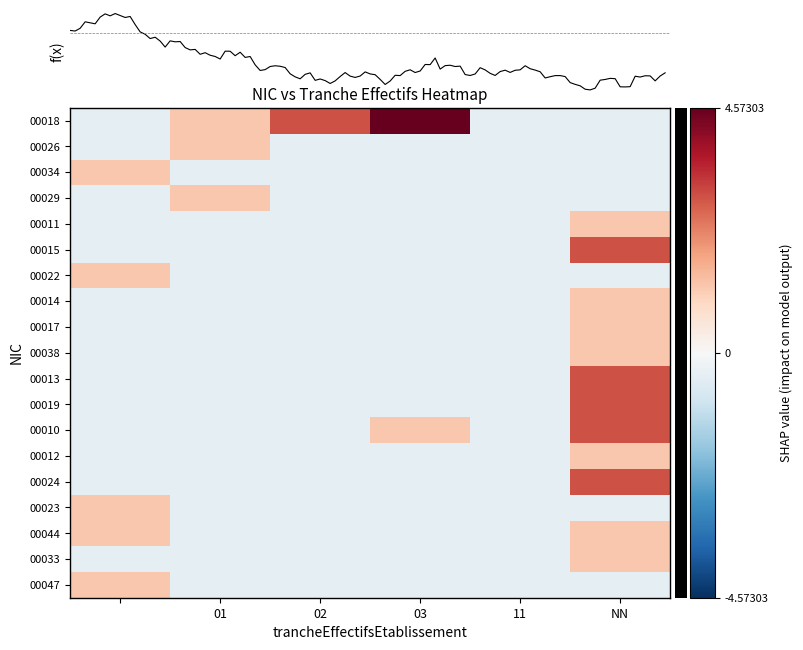

Reading left to right, transcribe all the data shown in this chart.

00018: -0.5	1.2	2.9	4.6	-0.5	-0.5
00026: -0.5	1.2	-0.5	-0.5	-0.5	-0.5
00034: 1.2	-0.5	-0.5	-0.5	-0.5	-0.5
00029: -0.5	1.2	-0.5	-0.5	-0.5	-0.5
00011: -0.5	-0.5	-0.5	-0.5	-0.5	1.2
00015: -0.5	-0.5	-0.5	-0.5	-0.5	2.9
00022: 1.2	-0.5	-0.5	-0.5	-0.5	-0.5
00014: -0.5	-0.5	-0.5	-0.5	-0.5	1.2
00017: -0.5	-0.5	-0.5	-0.5	-0.5	1.2
00038: -0.5	-0.5	-0.5	-0.5	-0.5	1.2
00013: -0.5	-0.5	-0.5	-0.5	-0.5	2.9
00019: -0.5	-0.5	-0.5	-0.5	-0.5	2.9
00010: -0.5	-0.5	-0.5	1.2	-0.5	2.9
00012: -0.5	-0.5	-0.5	-0.5	-0.5	1.2
00024: -0.5	-0.5	-0.5	-0.5	-0.5	2.9
00023: 1.2	-0.5	-0.5	-0.5	-0.5	-0.5
00044: 1.2	-0.5	-0.5	-0.5	-0.5	1.2
00033: -0.5	-0.5	-0.5	-0.5	-0.5	1.2
00047: 1.2	-0.5	-0.5	-0.5	-0.5	-0.5